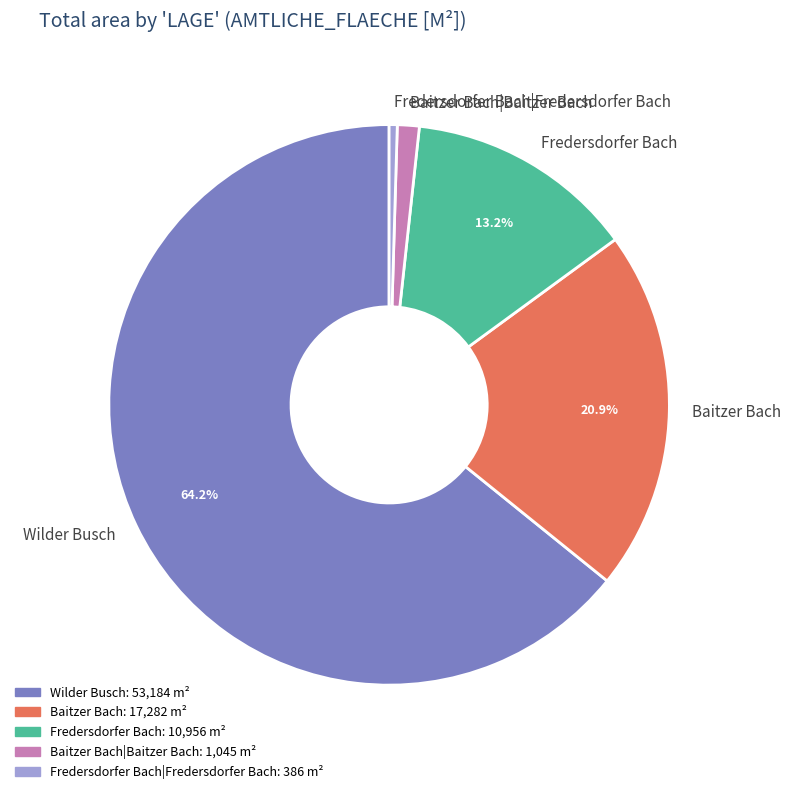

To the nearest percent, what is the difference between the largest and smallest slice percentages?

64%